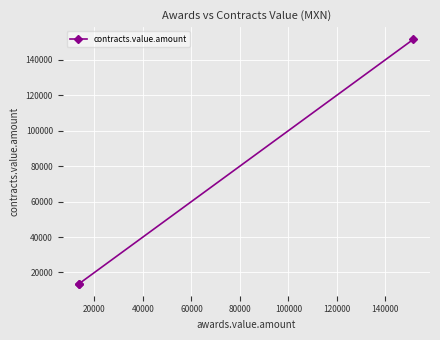

The value at 20000 is 21724. True or false?

False